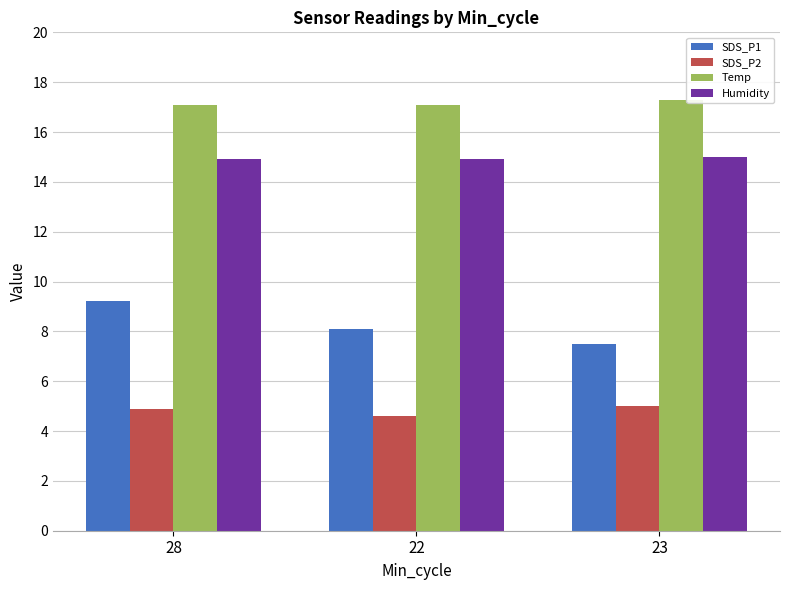

The value of SDS_P2 at 28 is 7.4. True or false?

False